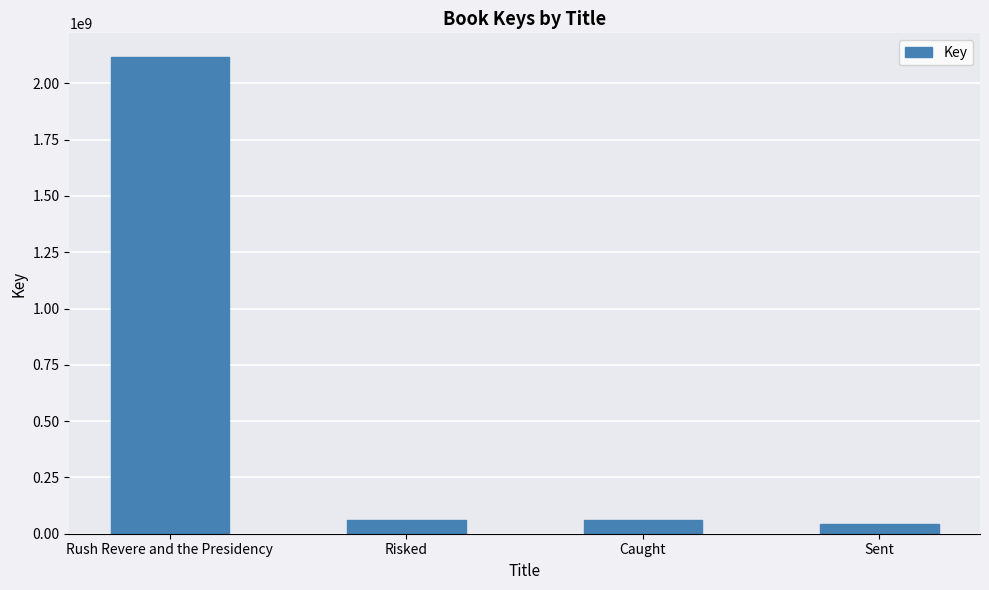

Between Risked and Rush Revere and the Presidency, which is larger?

Rush Revere and the Presidency